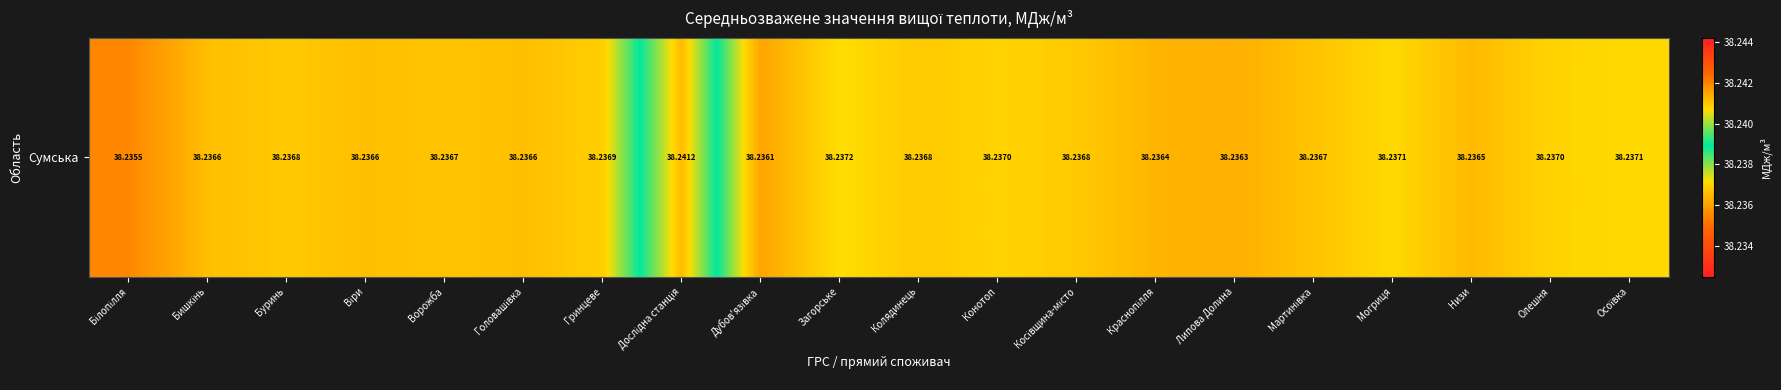

Where is the data nearest to the value 38?

Білопілля